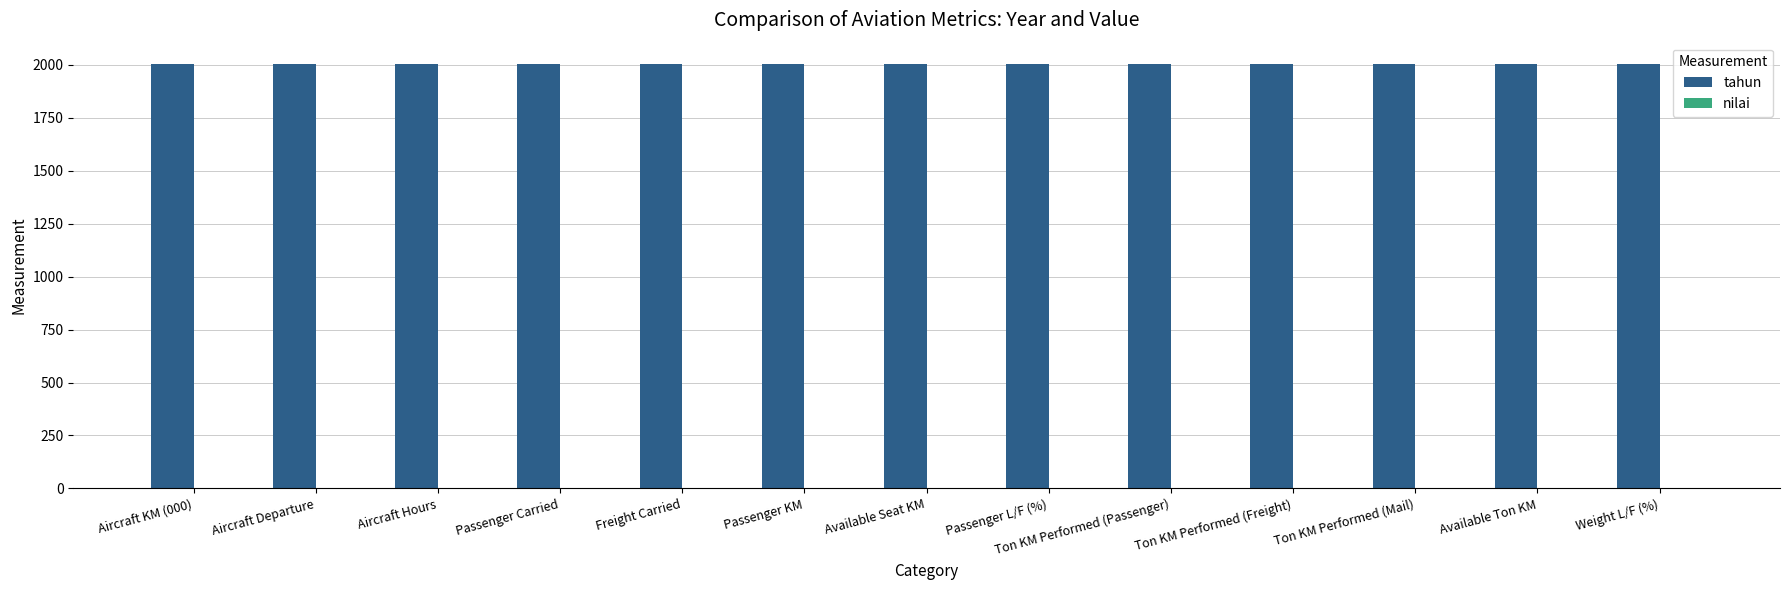

What is the total value across all series at Available Seat KM?

2005